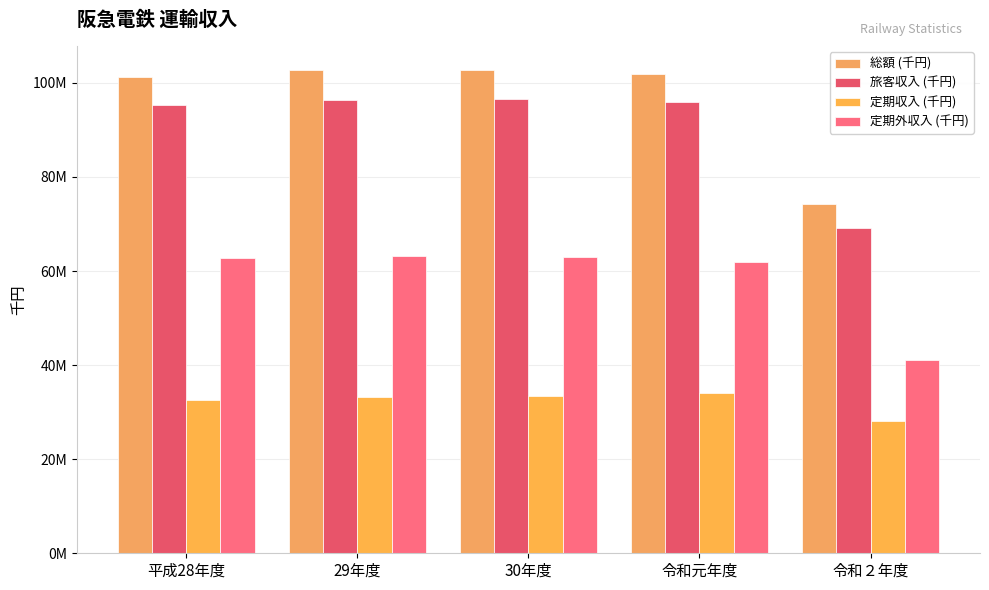

What value does the 総額 (千円) series have at 30年度, to the nearest 100?

102641500